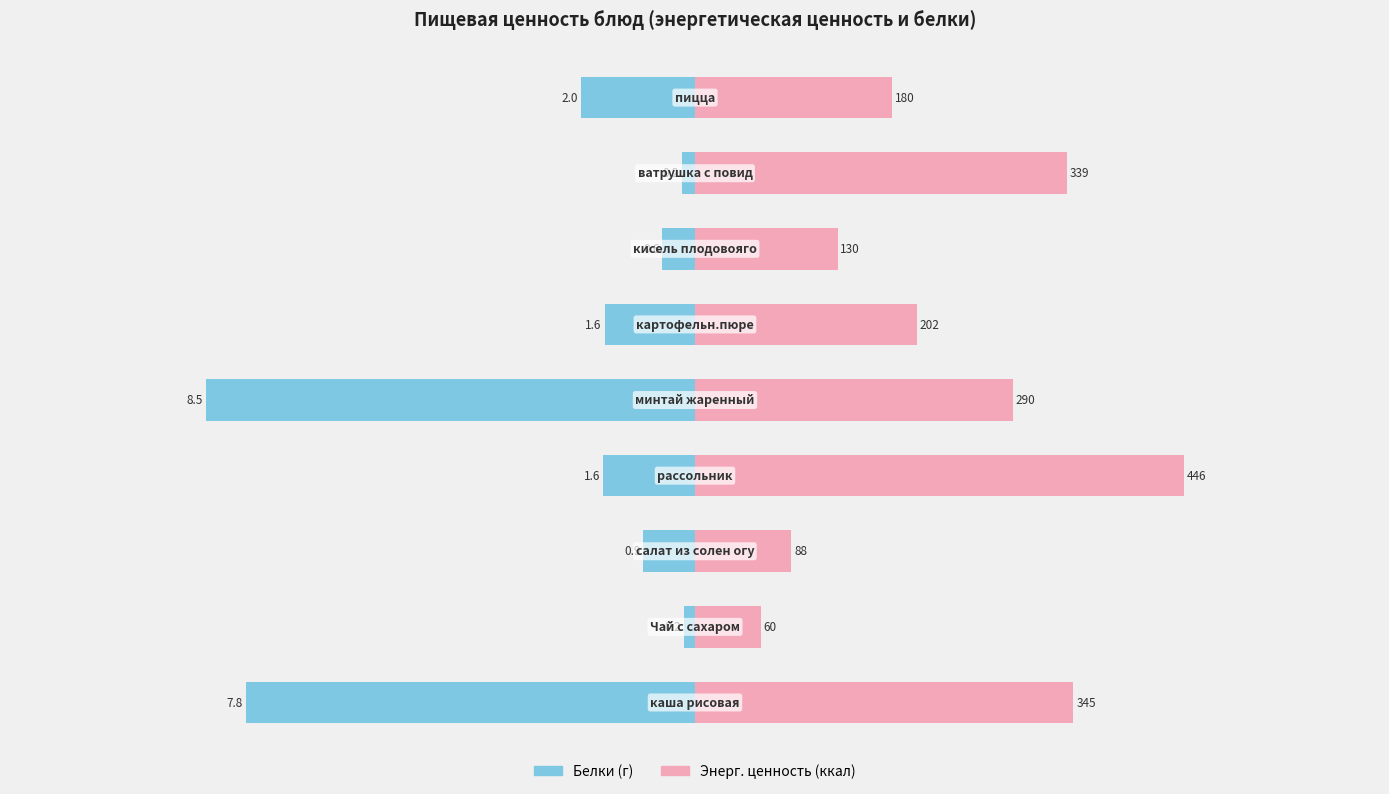

What is the difference between the maximum and minimum values in the Белки (г) series?

8.3